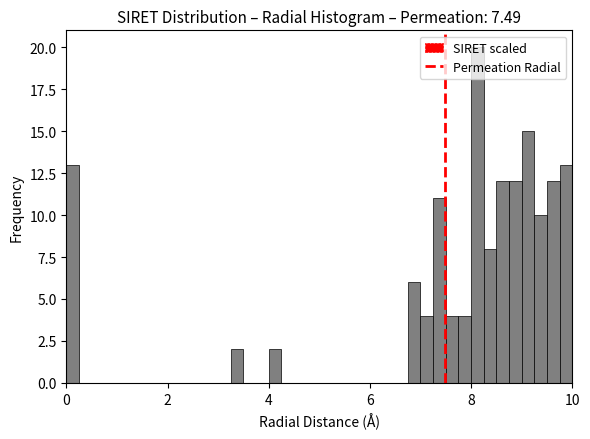

Read against the x-axis, roughly where is the centre of the tallest bar?

8.2